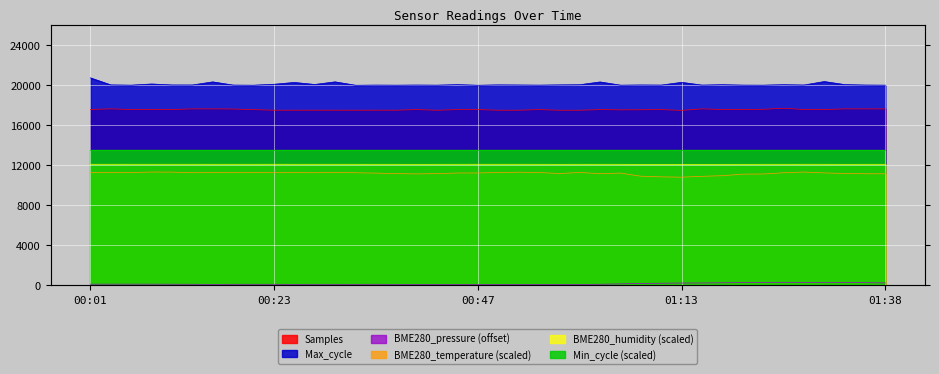

The value of BME280_humidity at 00:23 is 4532.3. True or false?

False